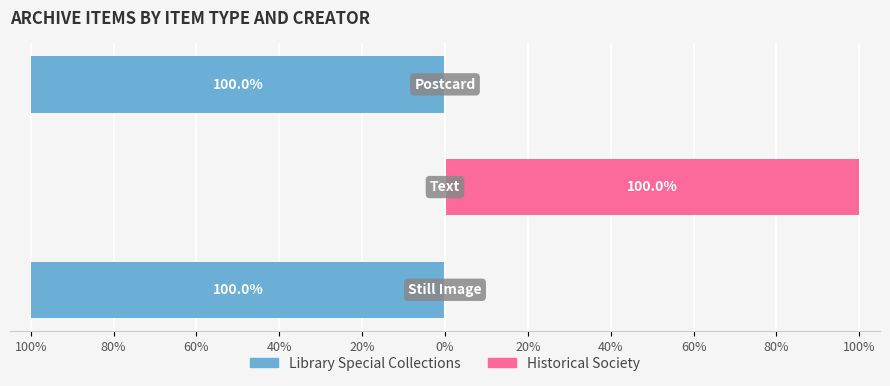

Rank the series by their average value, from lowest to highest.

Library Special Collections, Historical Society